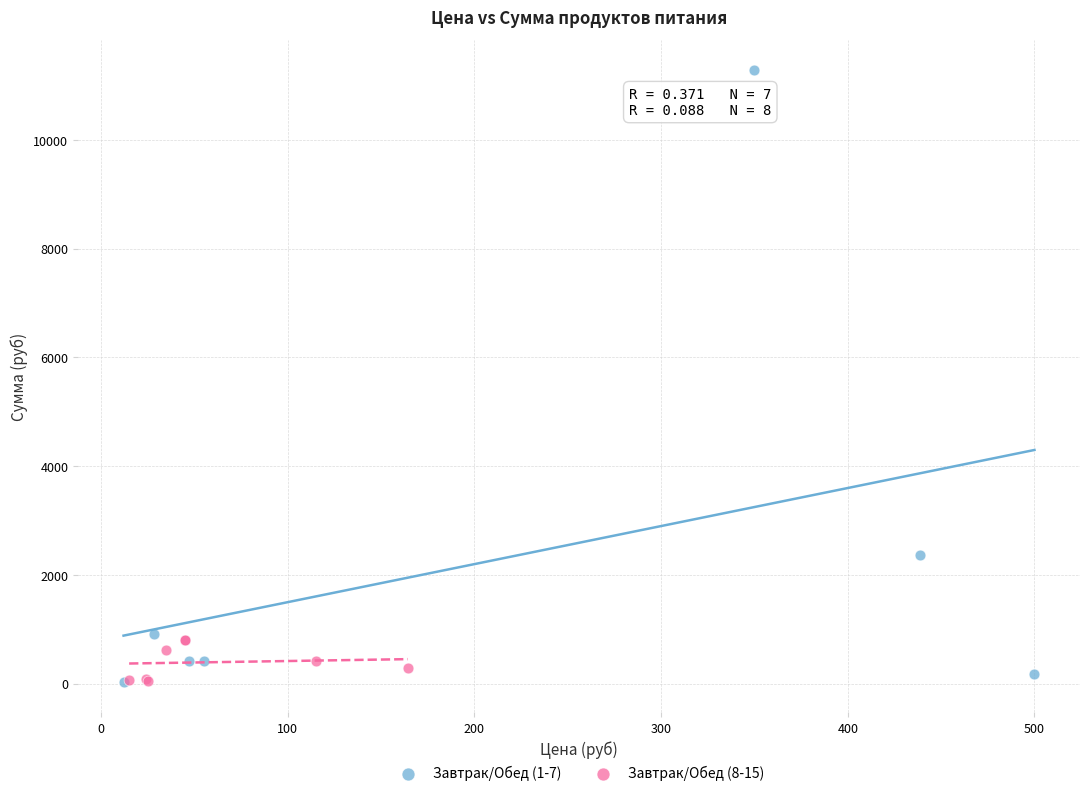

Which series reaches the maximum Y coordinate?

Завтрак/Обед (1-7)